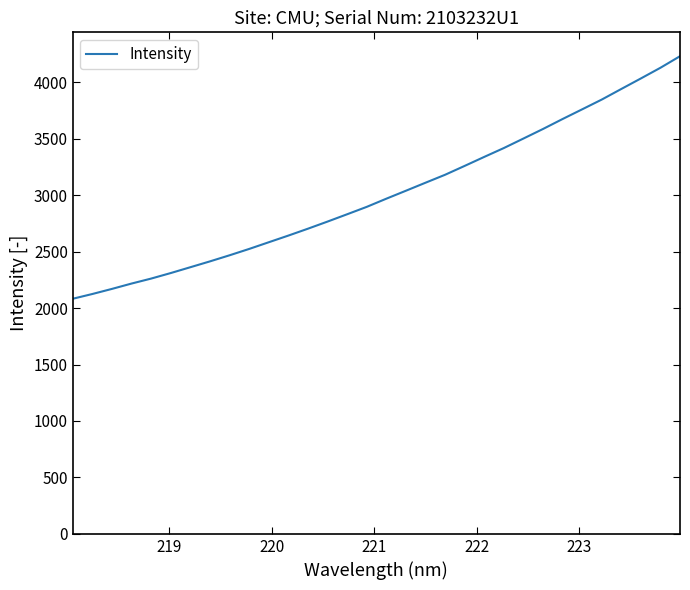

What is the smallest value displayed?

2082.1